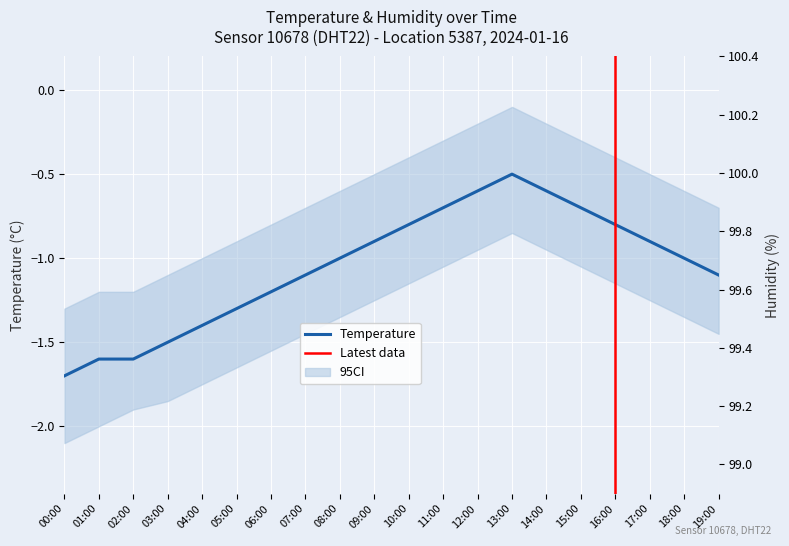

Which series has the largest total across all categories?

humidity